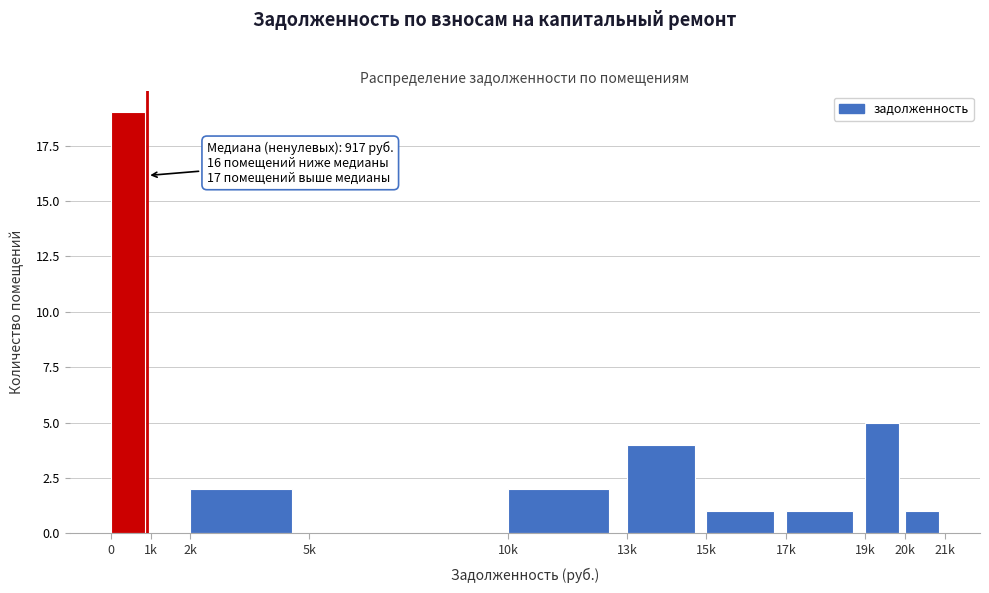

Reading left to right, list all the values displayed in this chart.

0=19	1k=0	2k=2	5k=0	10k=2	13k=4	15k=1	17k=1	19k=5	20k=1